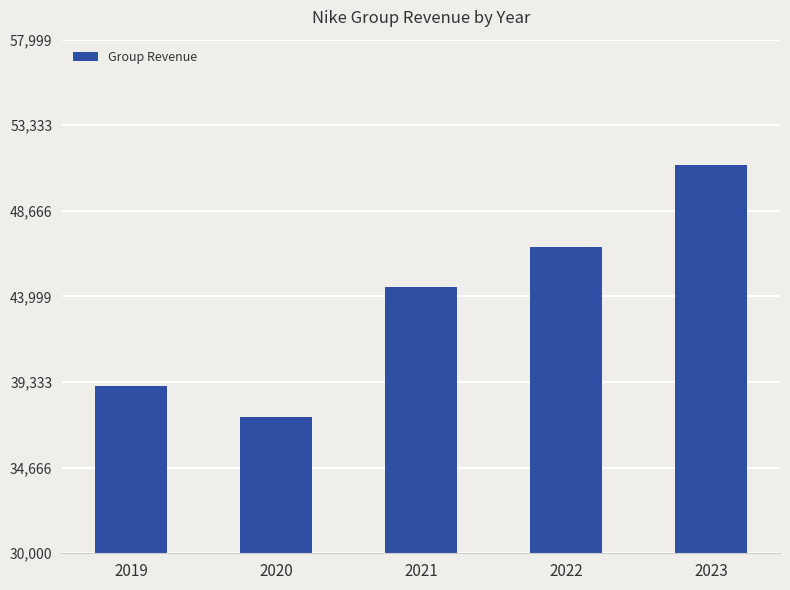

What is the average value?

43783.6